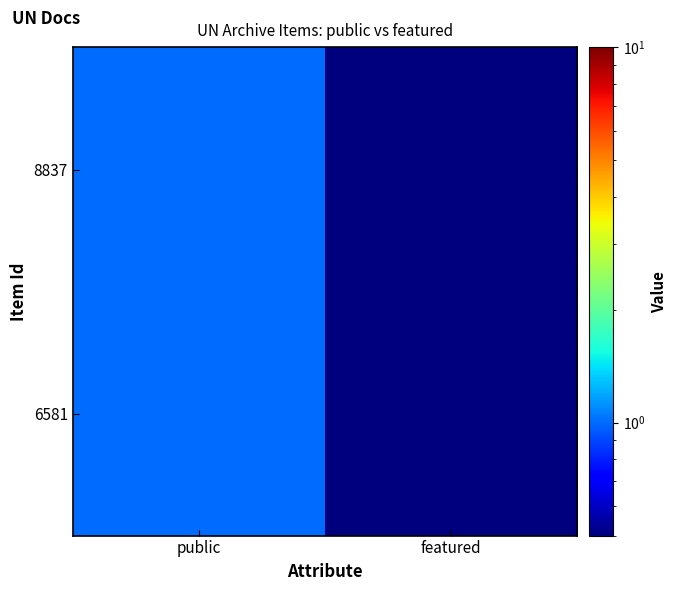

Reading left to right, list all the values displayed in this chart.

8837: public=1.0	featured=0.5
6581: public=1.0	featured=0.5